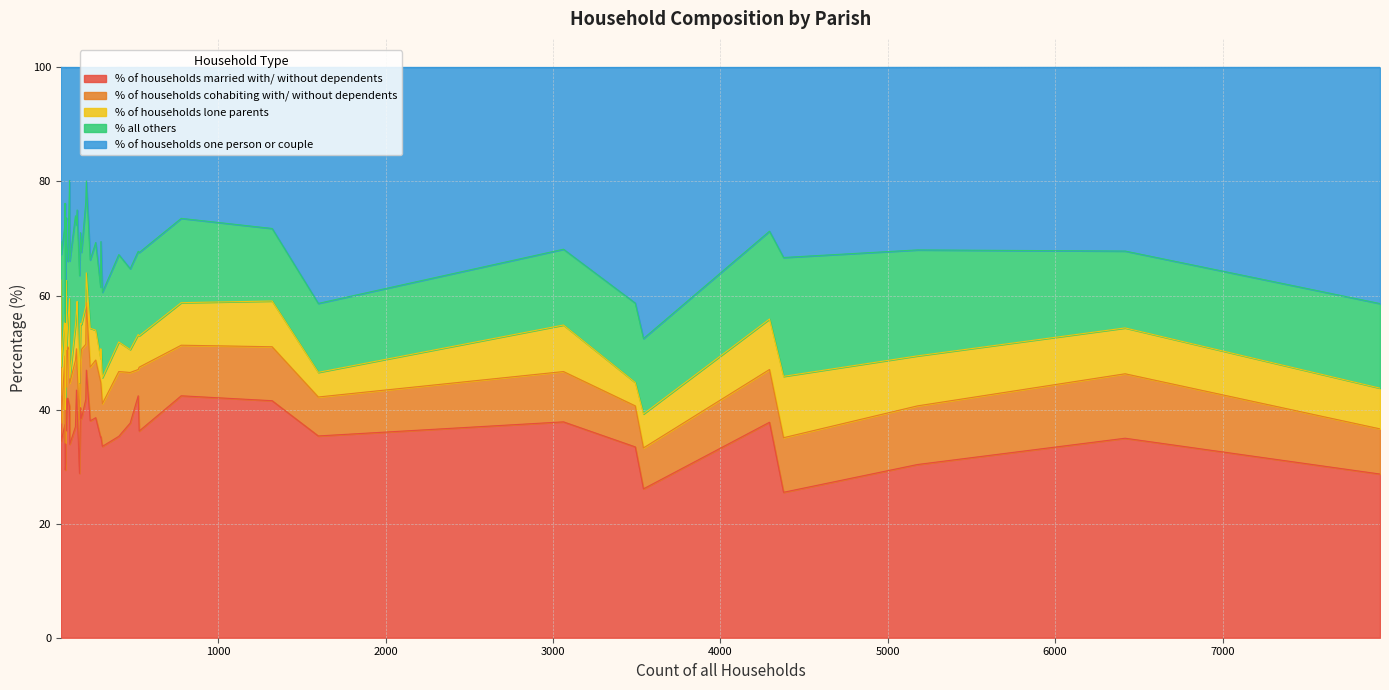

True or false: % of households married with/ without dependents and % of households lone parents intersect in this chart.

False